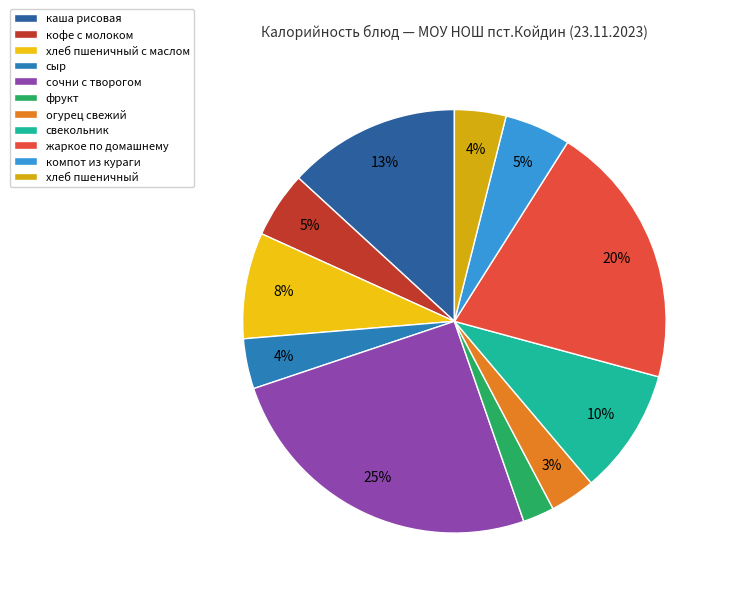

Does компот из кураги represent more than half of the total?

No